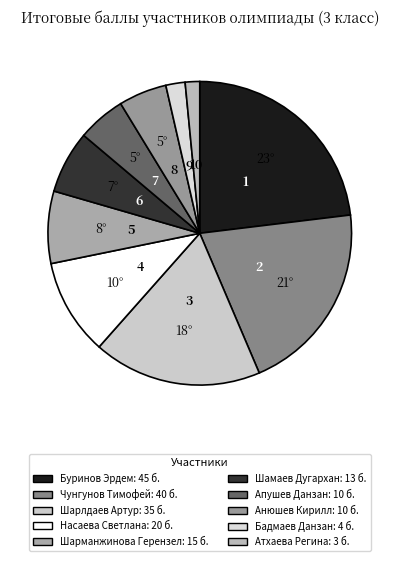

Is it true that Анюшев Кирилл is 10% of the pie?

False